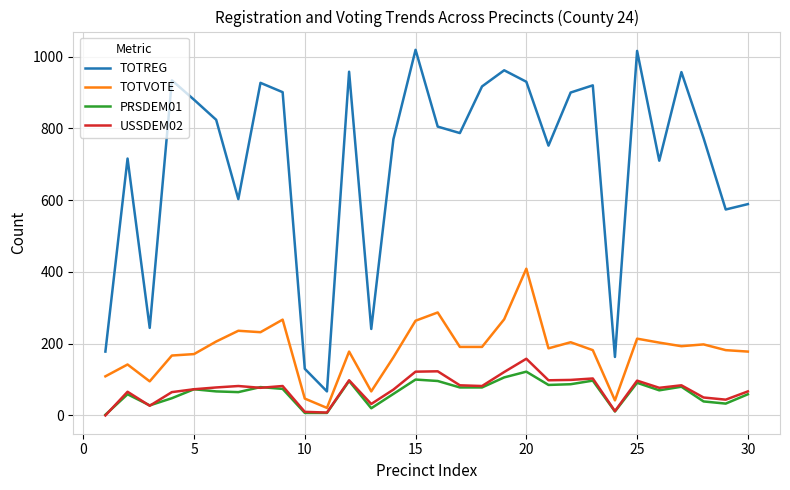

Which series has the largest total across all categories?

TOTREG